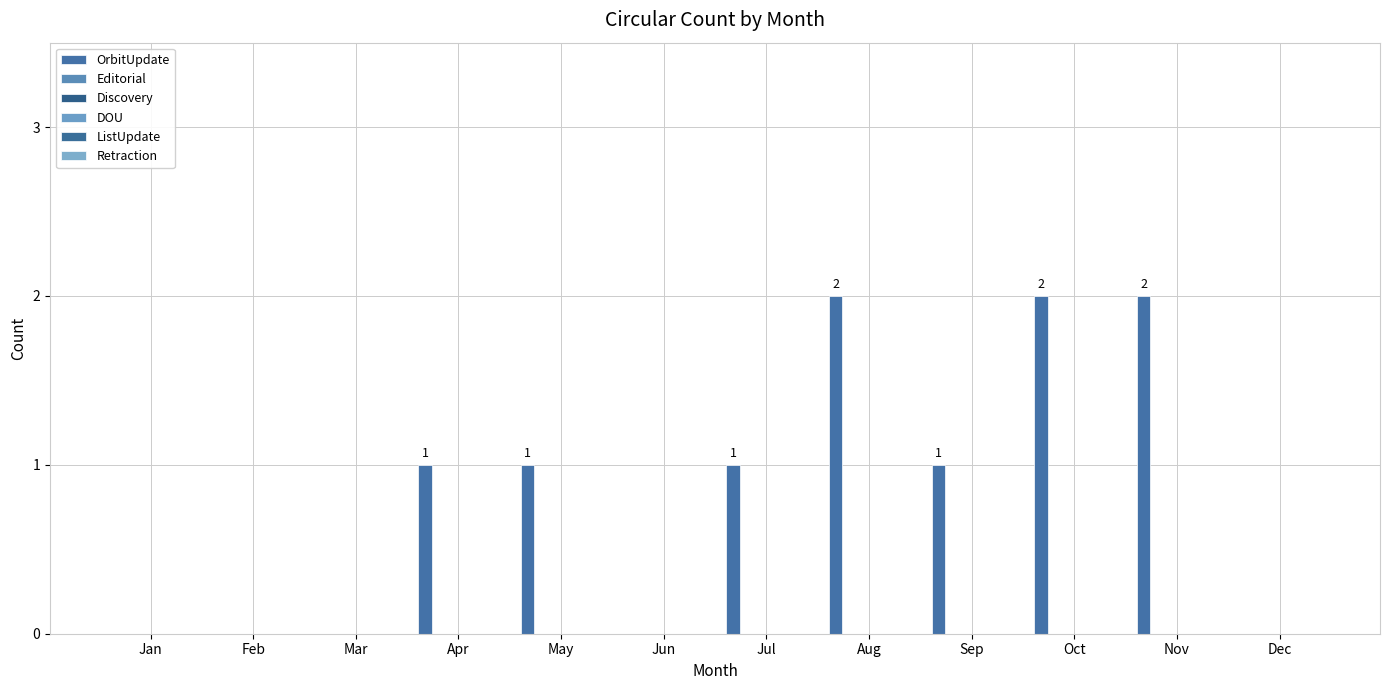

Count the number of data series in this chart.

1